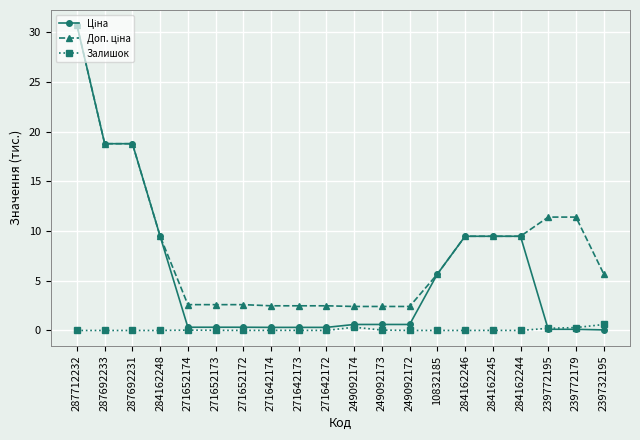

True or false: Залишок has a value of 0.3 at 239772179.

True